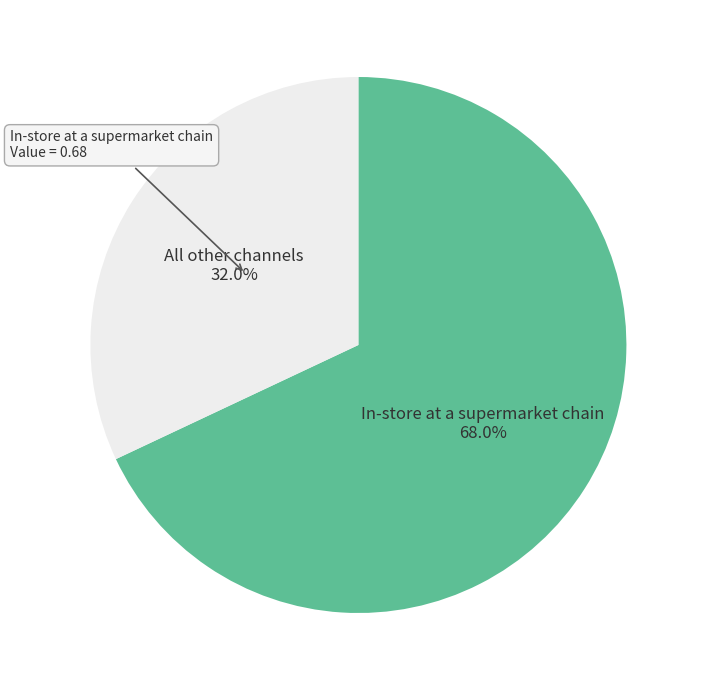

Is there a majority slice in this chart?

Yes